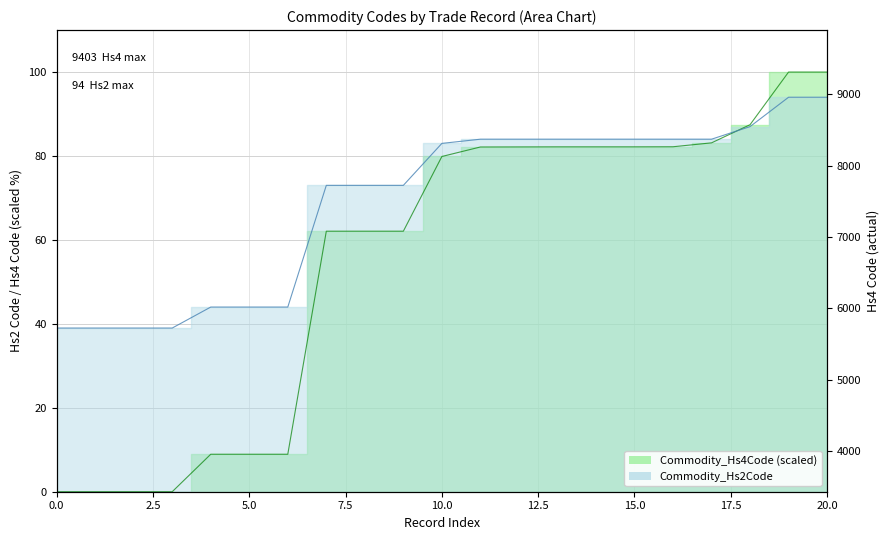

What is the difference between the maximum and minimum values in the Commodity_Hs2Code series?

55.0